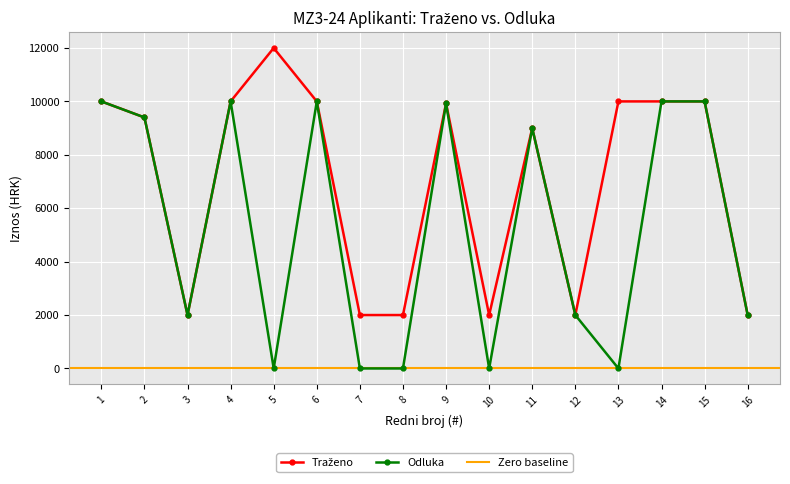

Reading left to right, transcribe all the data shown in this chart.

Traženo: 10000	9400	2000	10000	12000	10000	2000	2000	9925	2000	9000	2000	10000	10000	10000	2000
Odluka: 10000	9400	2000	10000	0	10000	0	0	9925	0	9000	2000	0	10000	10000	2000